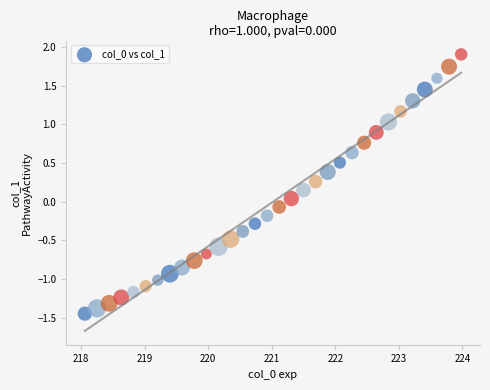

What is the range of Y values (max minus min)?

3.3